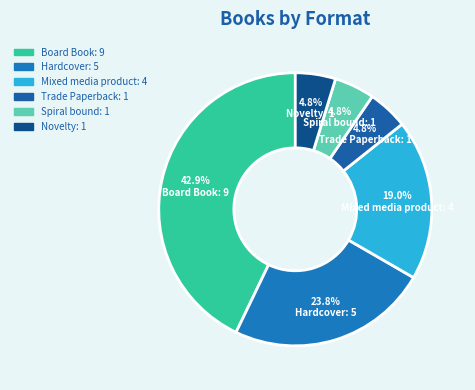

To the nearest percent, what is the difference between the largest and smallest slice percentages?

38%